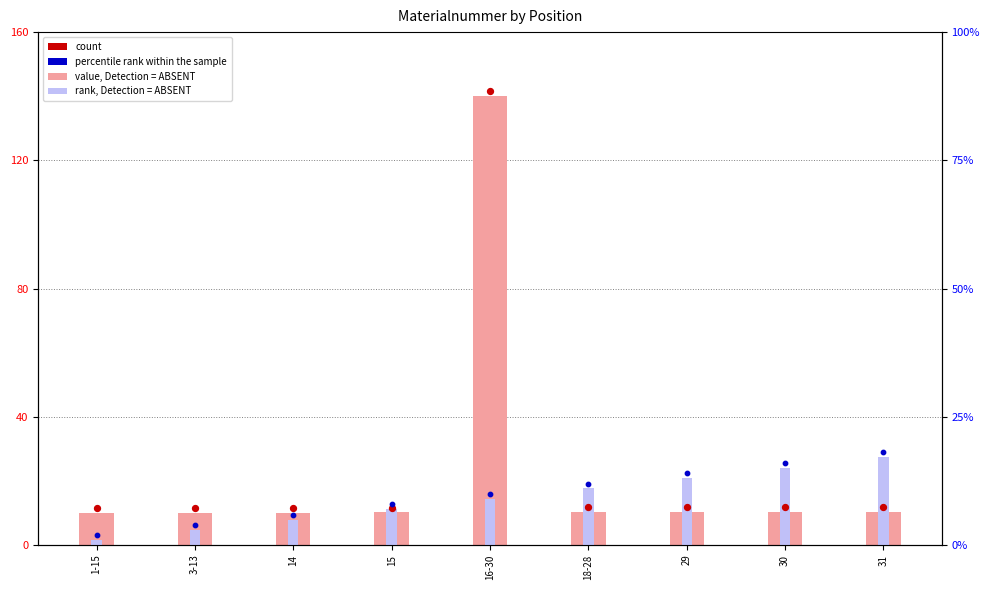

At which category is the sum across all series the highest?

16-30